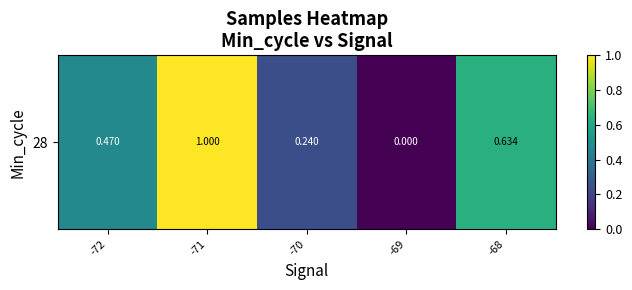

Which label corresponds to the smallest value in the chart?

-69